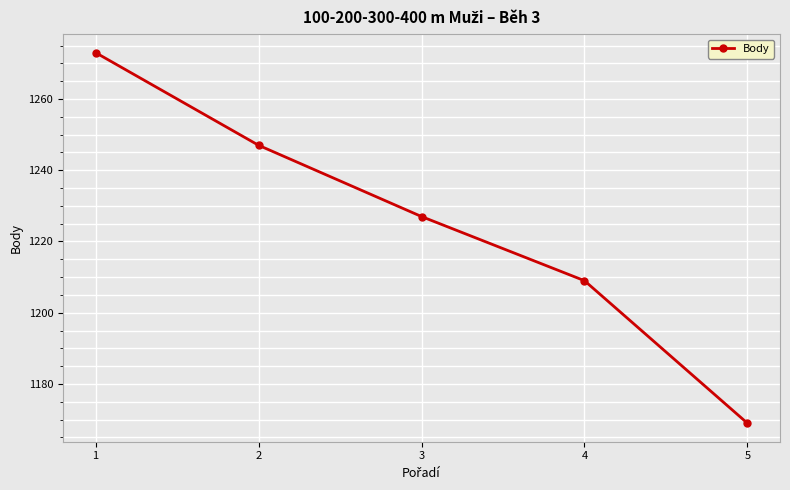

How many lines are shown in the chart?

1